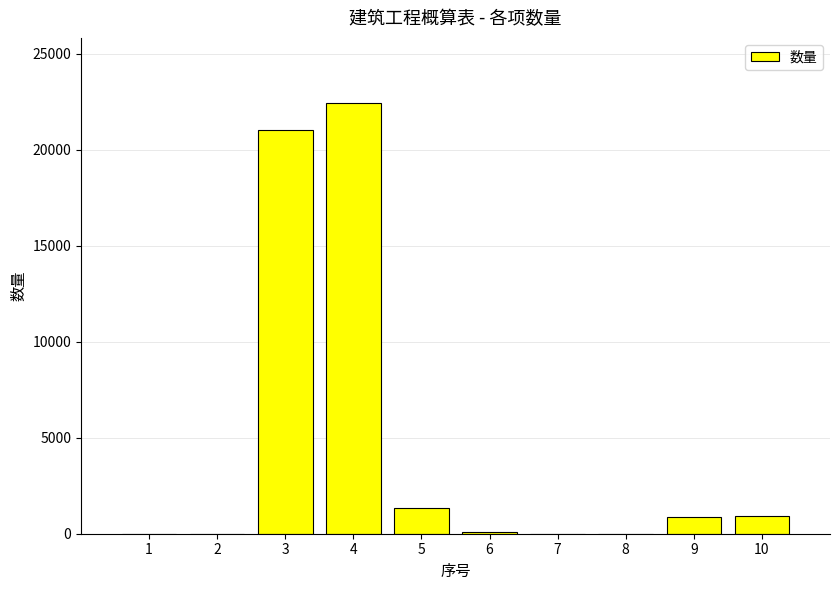

Count the number of data series in this chart.

1